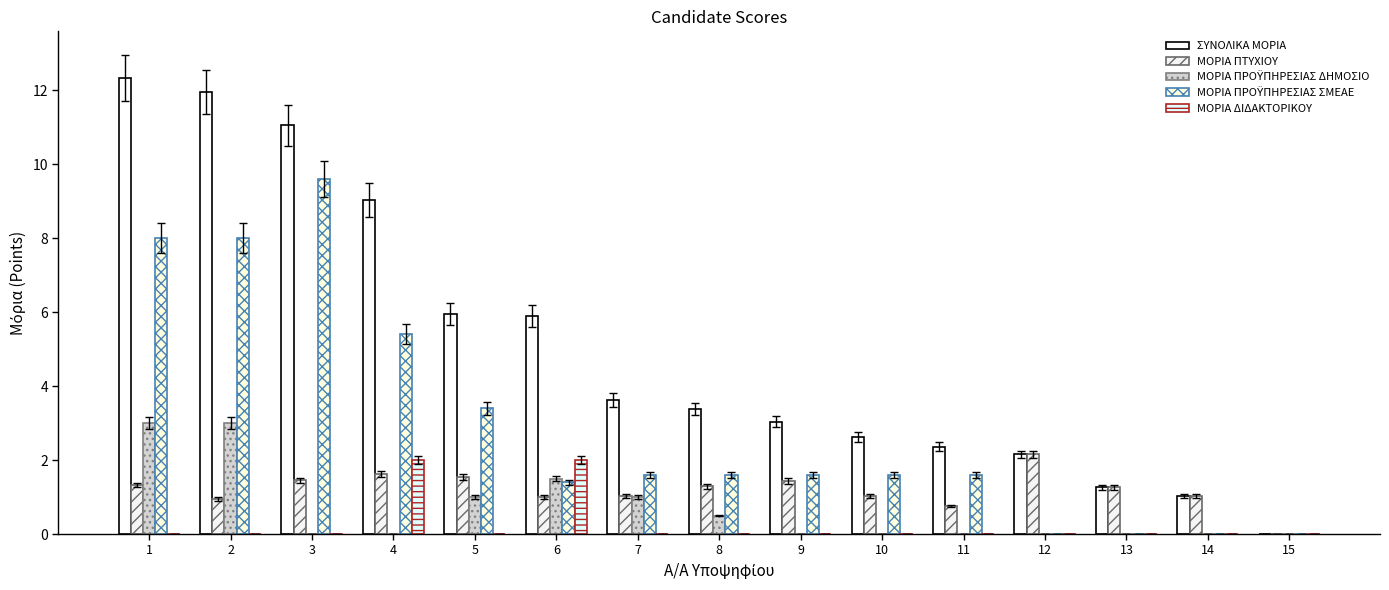

How many categories are shown in the chart?

15